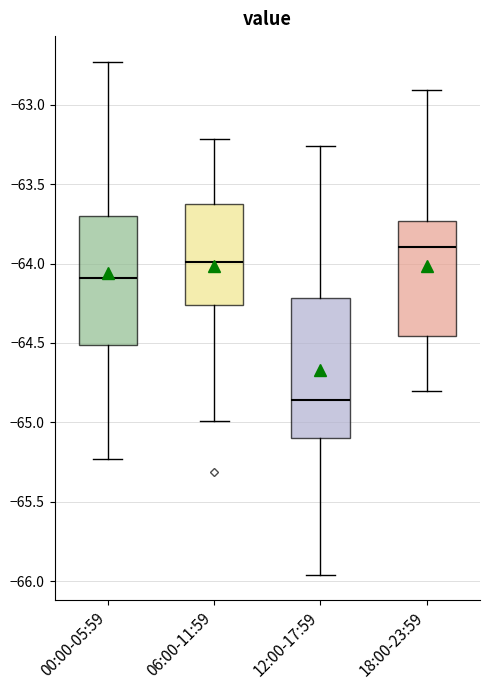

Reading left to right, transcribe this box plot: for each box, give where its median line is, the range the box spans, and where its two whiskers end, as read against the y-axis. The values are not printed on the chart, so give them approximately, as read against the axis.

00:00-05:59: median -64.10, box -64.50 to -63.70, whiskers -65.25 to -62.75
06:00-11:59: median -64.00, box -64.25 to -63.60, whiskers -65.00 to -63.20
12:00-17:59: median -64.85, box -65.10 to -64.20, whiskers -65.95 to -63.25
18:00-23:59: median -63.90, box -64.45 to -63.75, whiskers -64.80 to -62.90